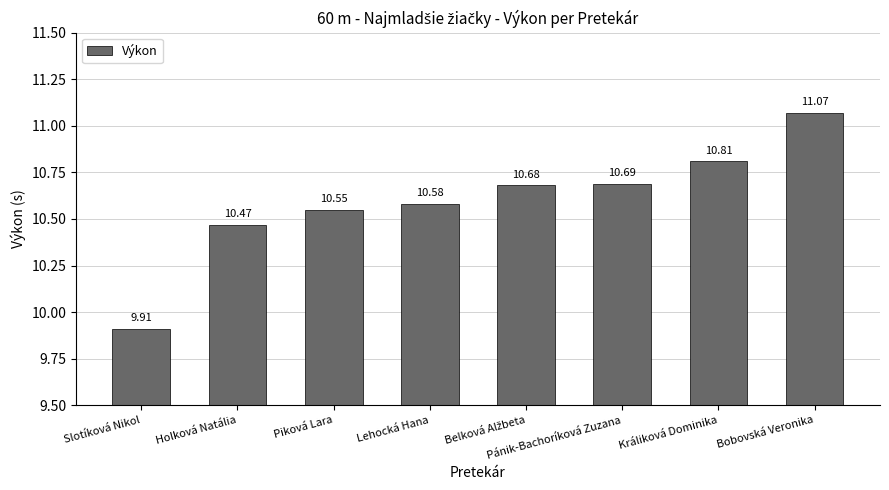

What is the average value?

10.6